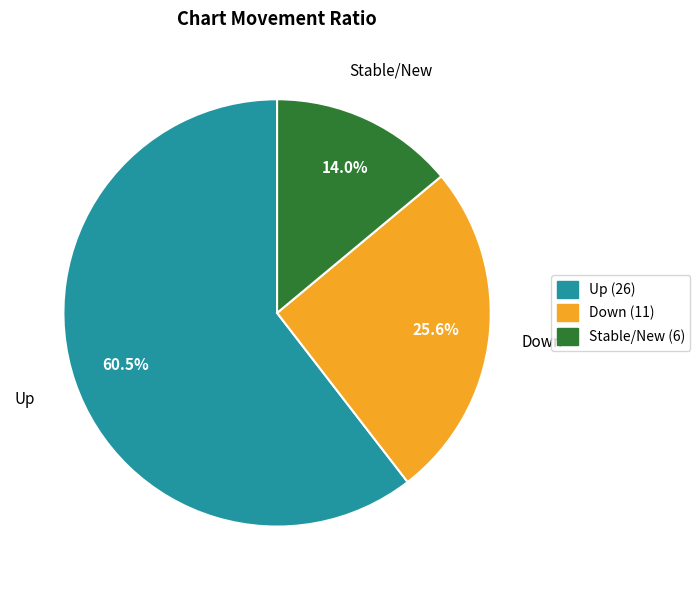

Is there a majority slice in this chart?

Yes